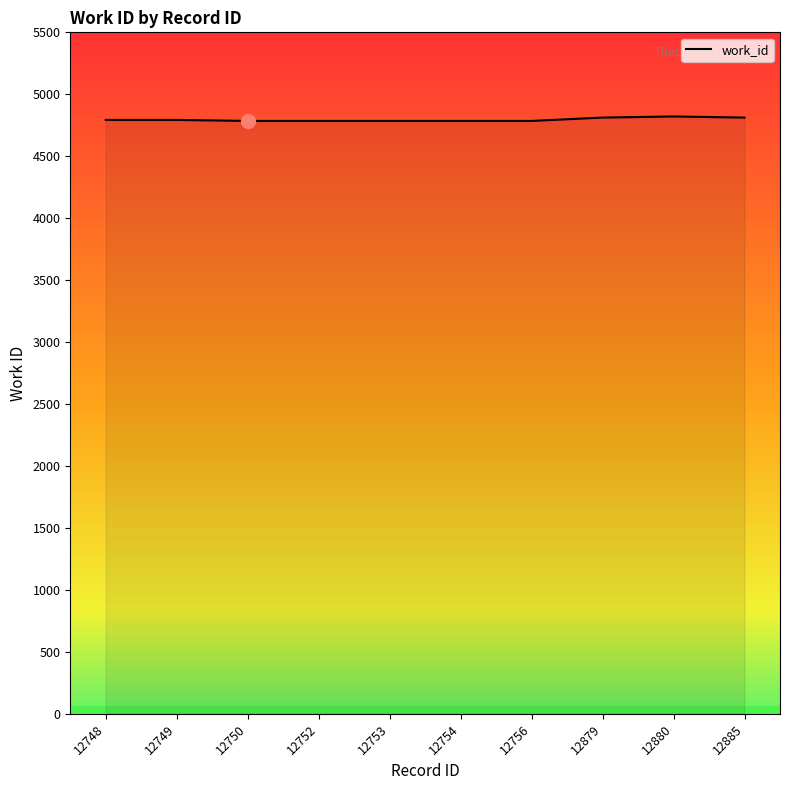

True or false: the data shows 1120 at 12879.

False